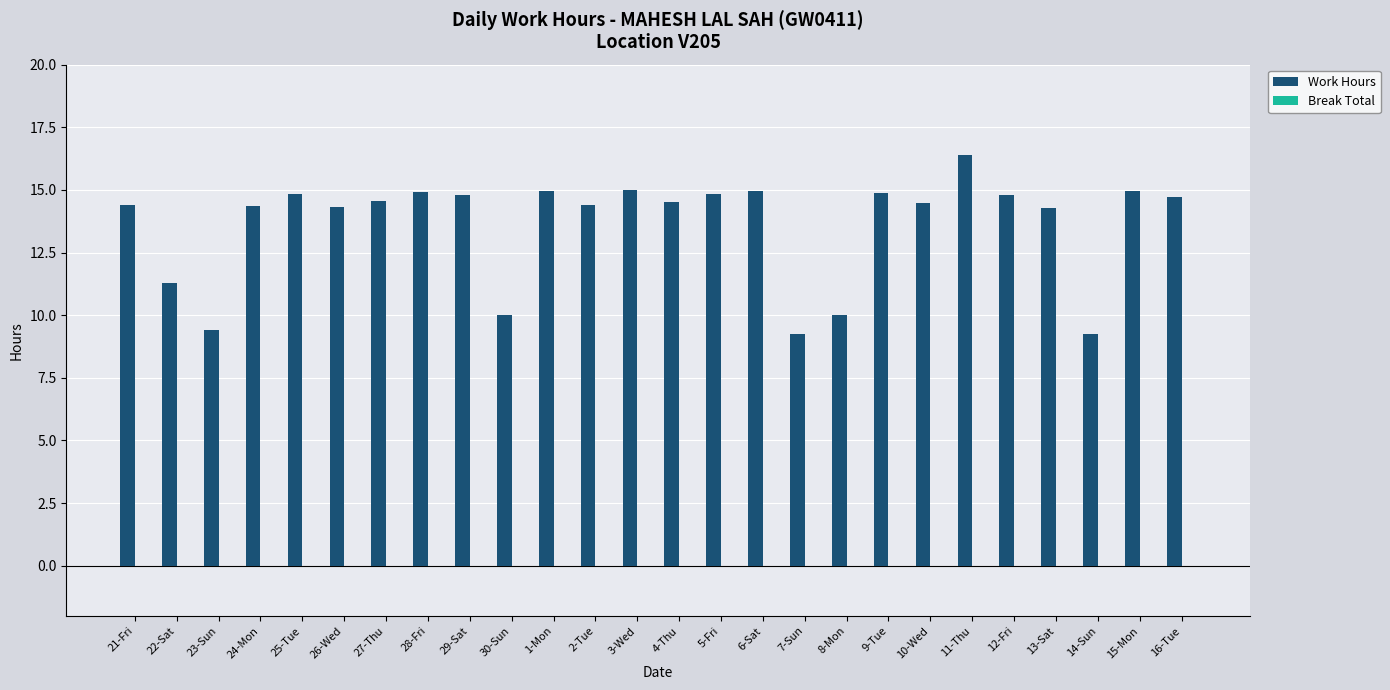

What is the average value?

13.6